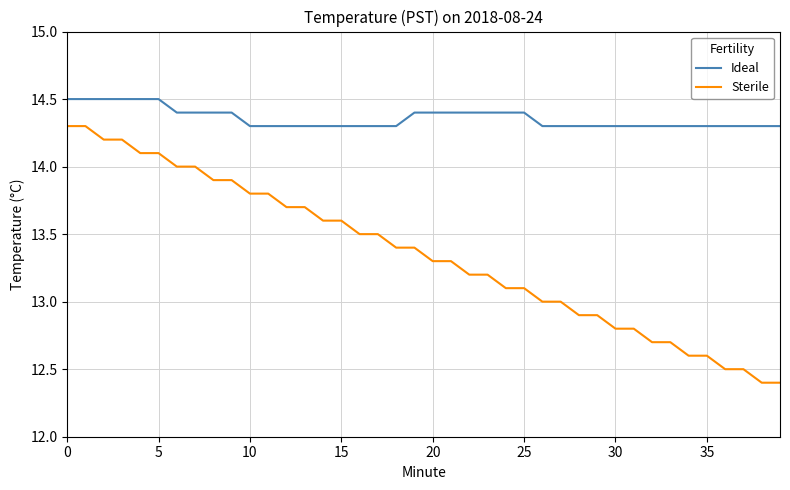

True or false: Ideal and Sterile cross at least once.

False